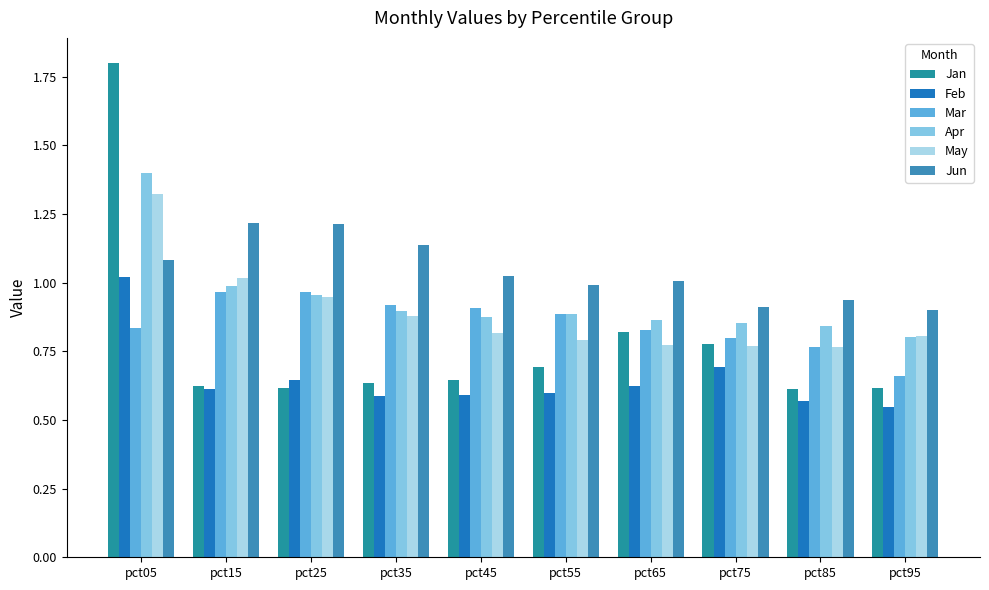

What is the sum of all Feb values?

6.5